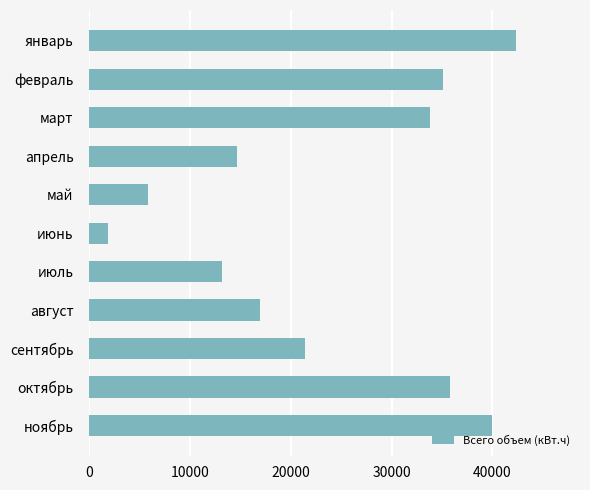

How many bars are there in total?

11